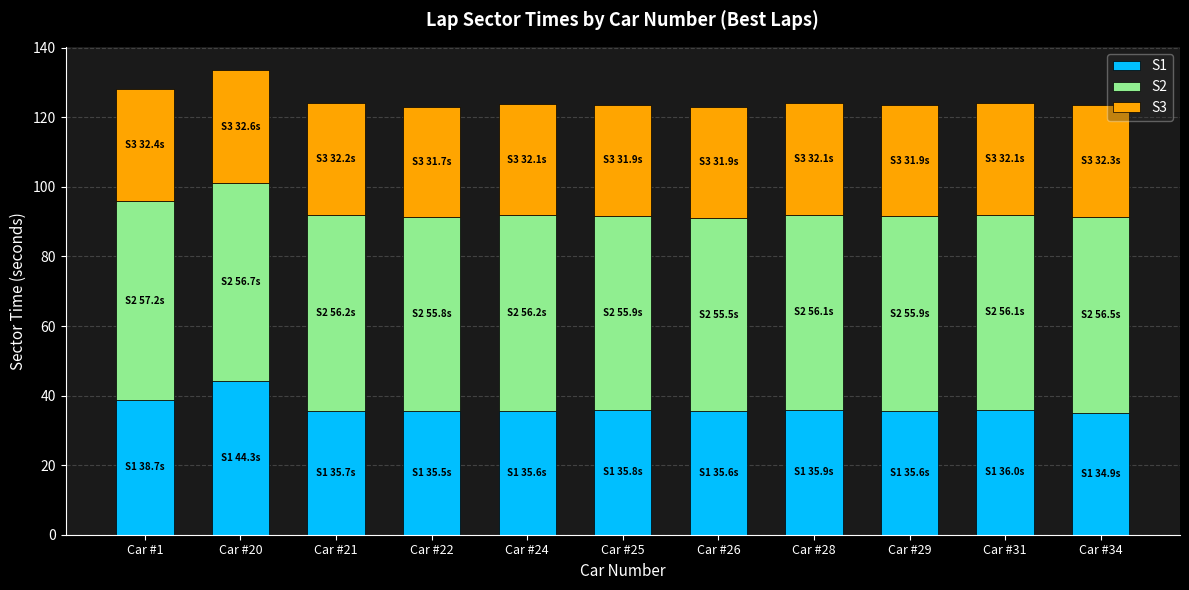

What is the difference between the maximum and minimum values in the S1 series?

9.4